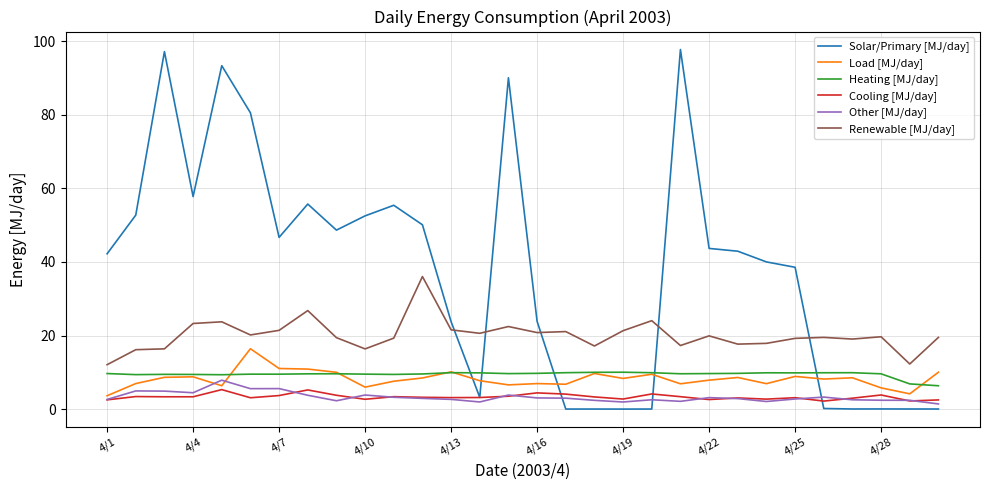

What is the average value of the Cooling [MJ/day] series?

3.3